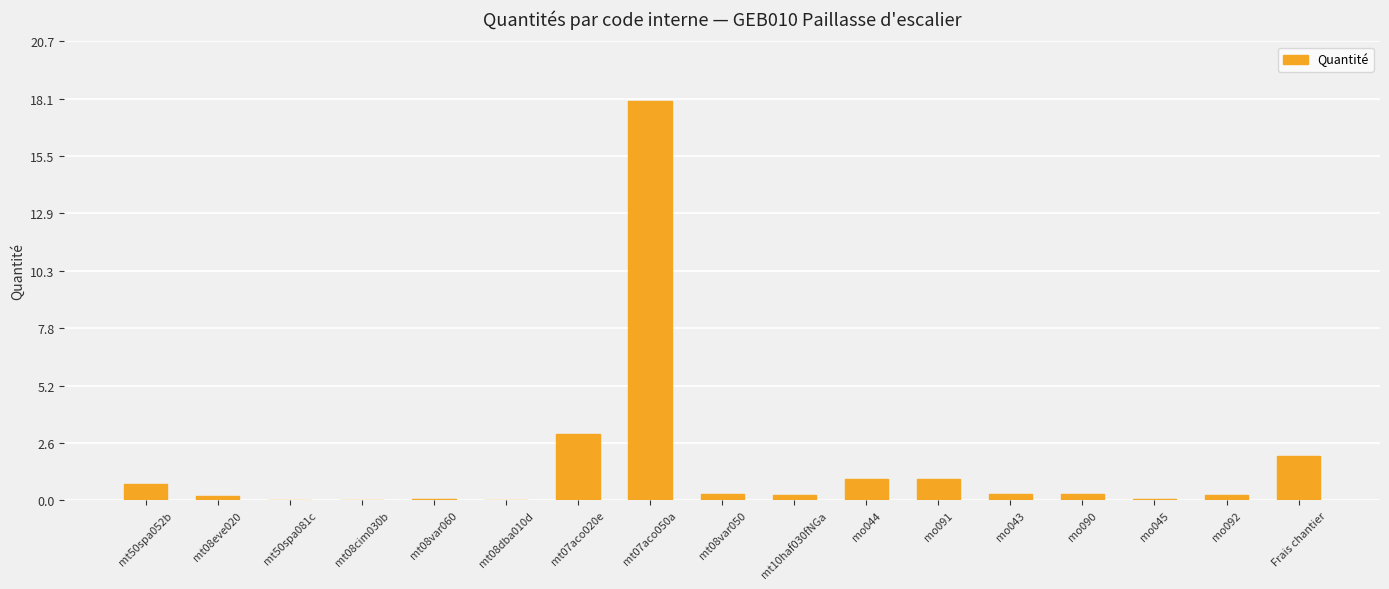

What is the sum of the values at Frais chantier and mt08var050?

2.3